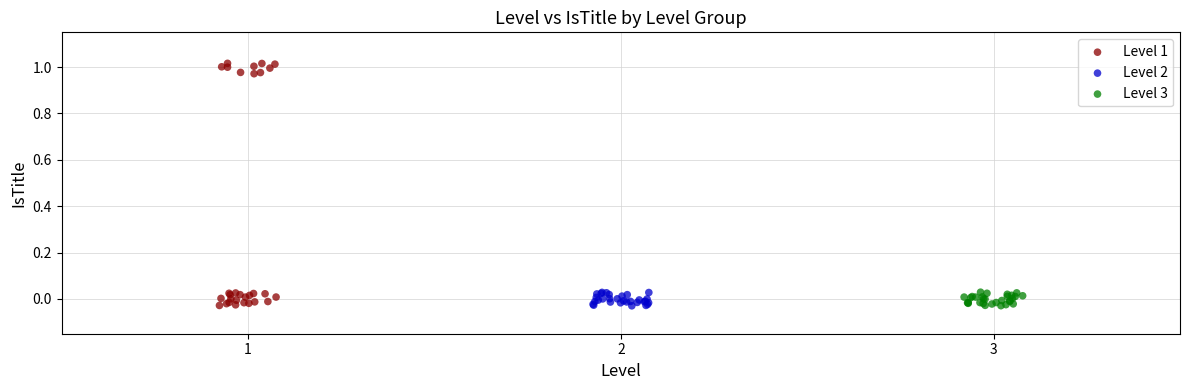

Which series reaches the maximum Y coordinate?

Level 1